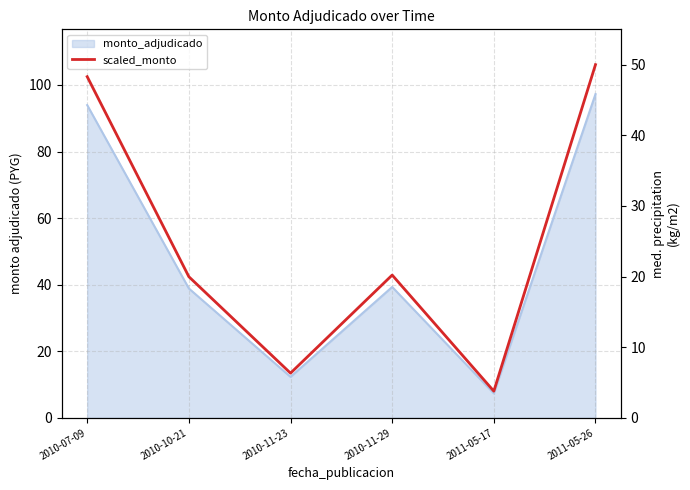

What is the average value?

24.8